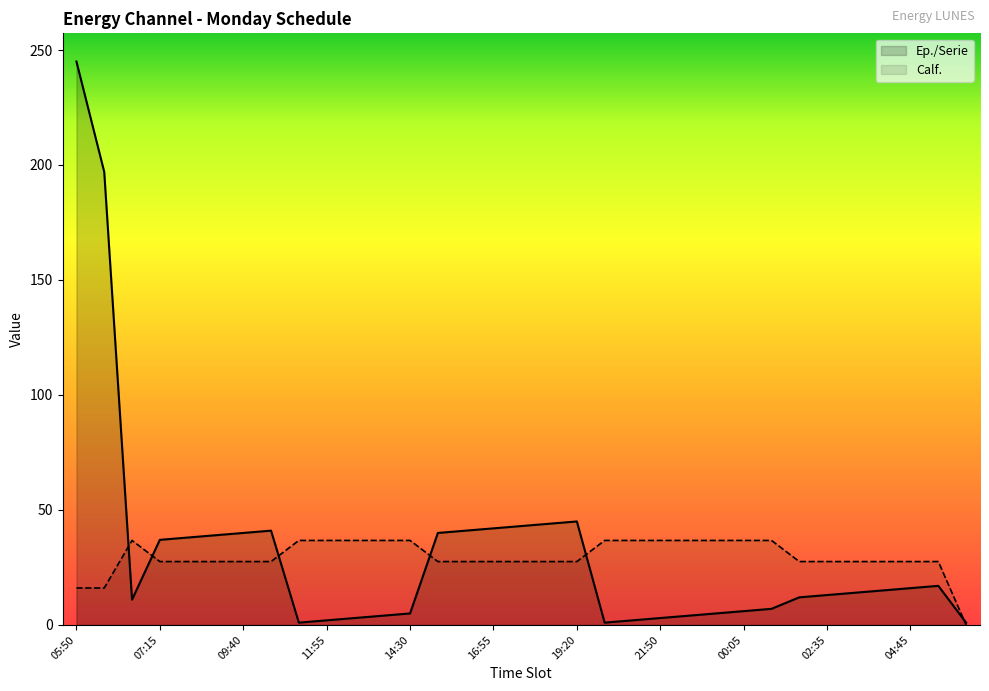

What is the maximum value for Calf.?

36.7